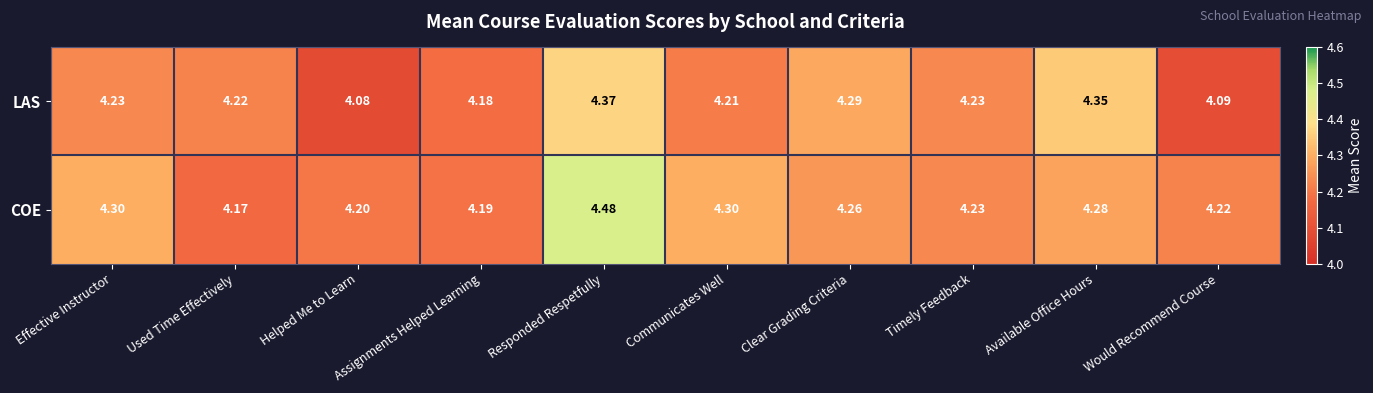

Which series has the widest spread of values?

COE